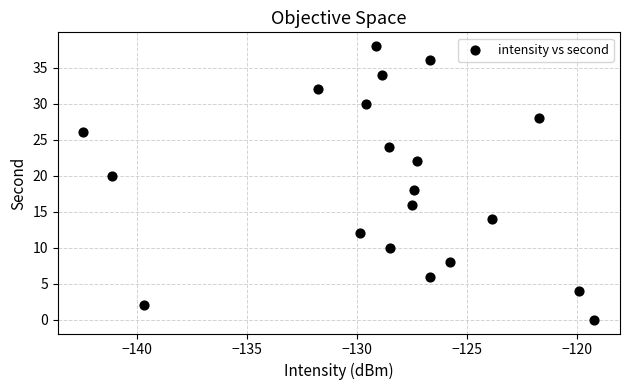

What is the range of Y values (max minus min)?

38